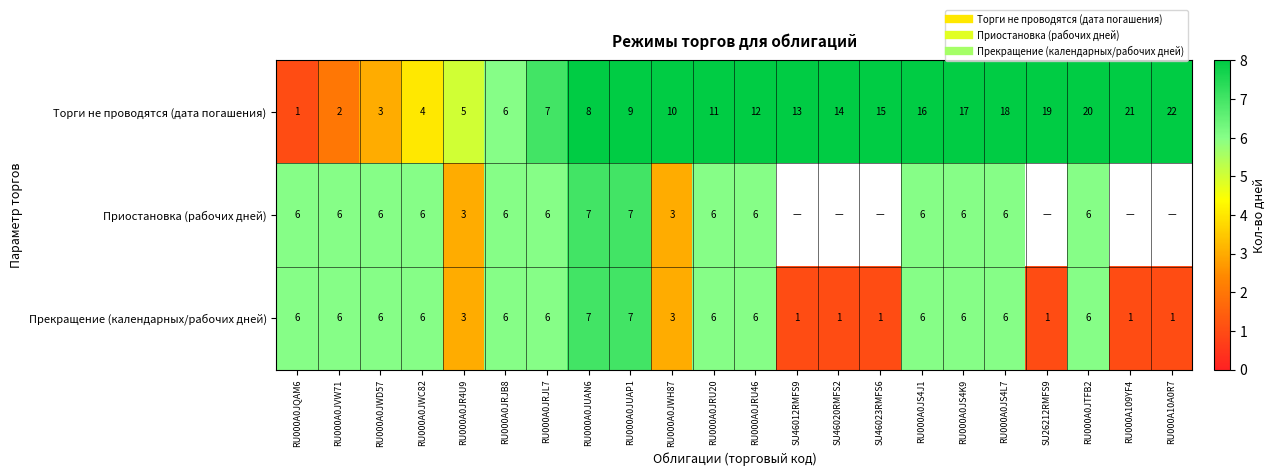

How many distinct data groups are displayed?

3